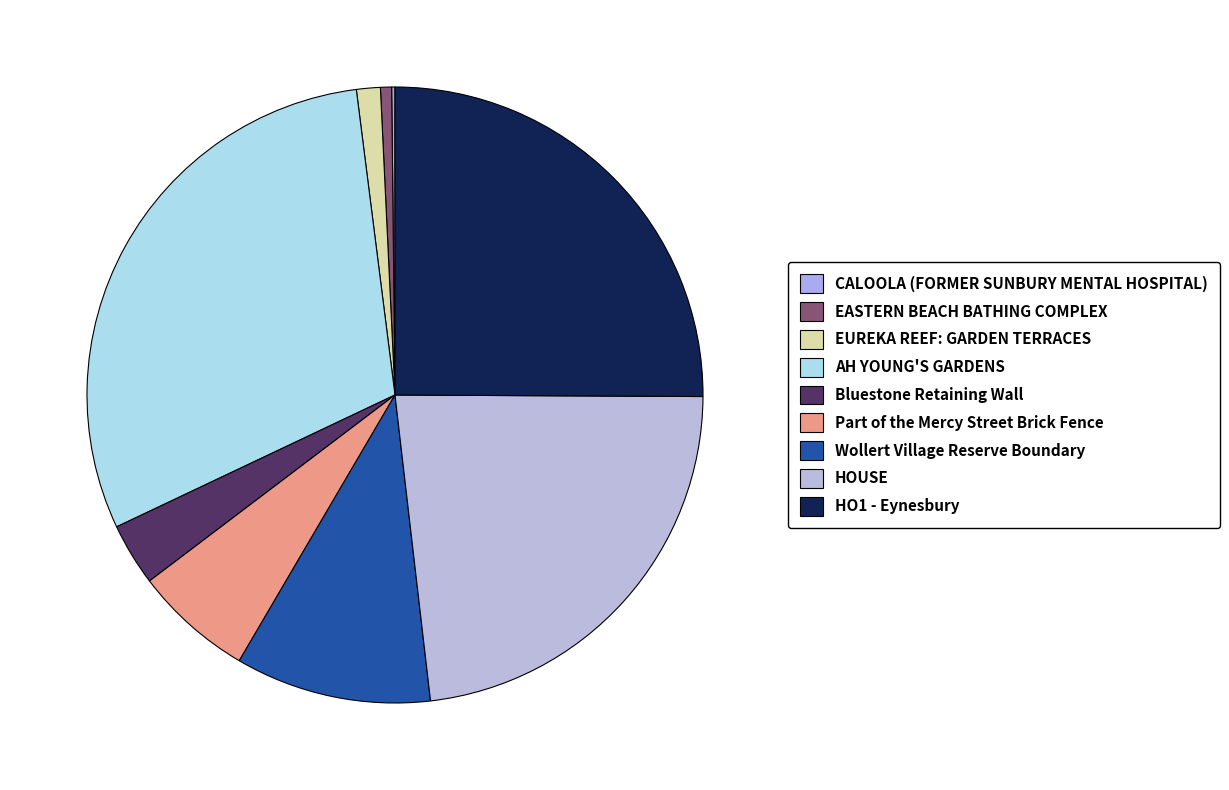

Rank the categories by value from highest to lowest.

AH YOUNG'S GARDENS, HO1 - Eynesbury, HOUSE, Wollert Village Reserve Boundary Dry Stone Wall, Part of the Mercy Street Brick Fence, Bluestone Retaining Wall, EUREKA REEF: GARDEN TERRACES, EASTERN BEACH BATHING COMPLEX AND RESERVE, CALOOLA (FORMER SUNBURY MENTAL HOSPITAL)